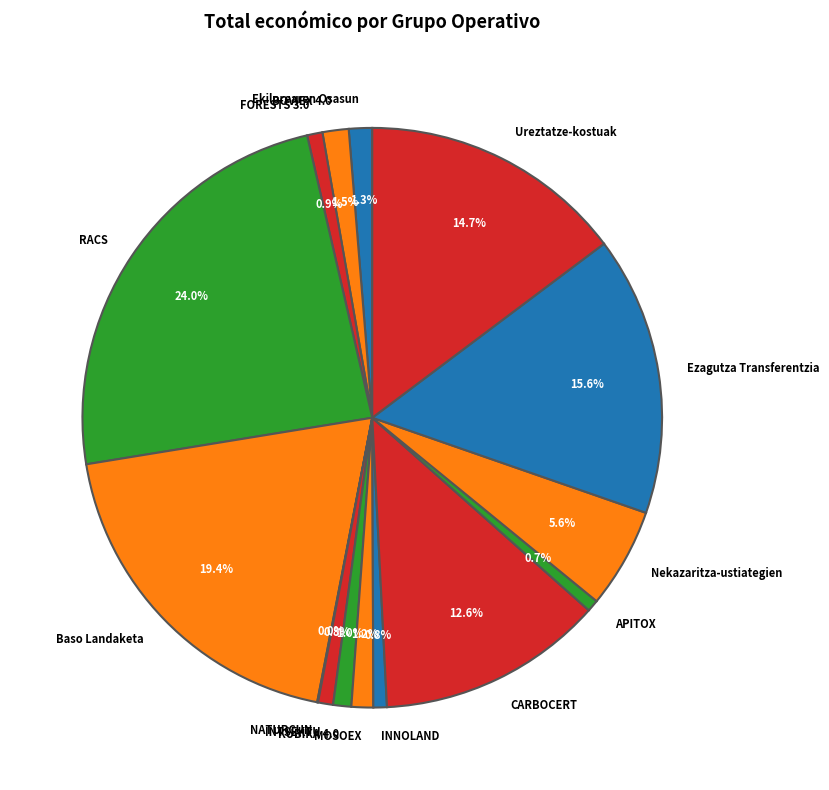

The Nekazaritza-ustiategien slice represents 6% of the pie. True or false?

True